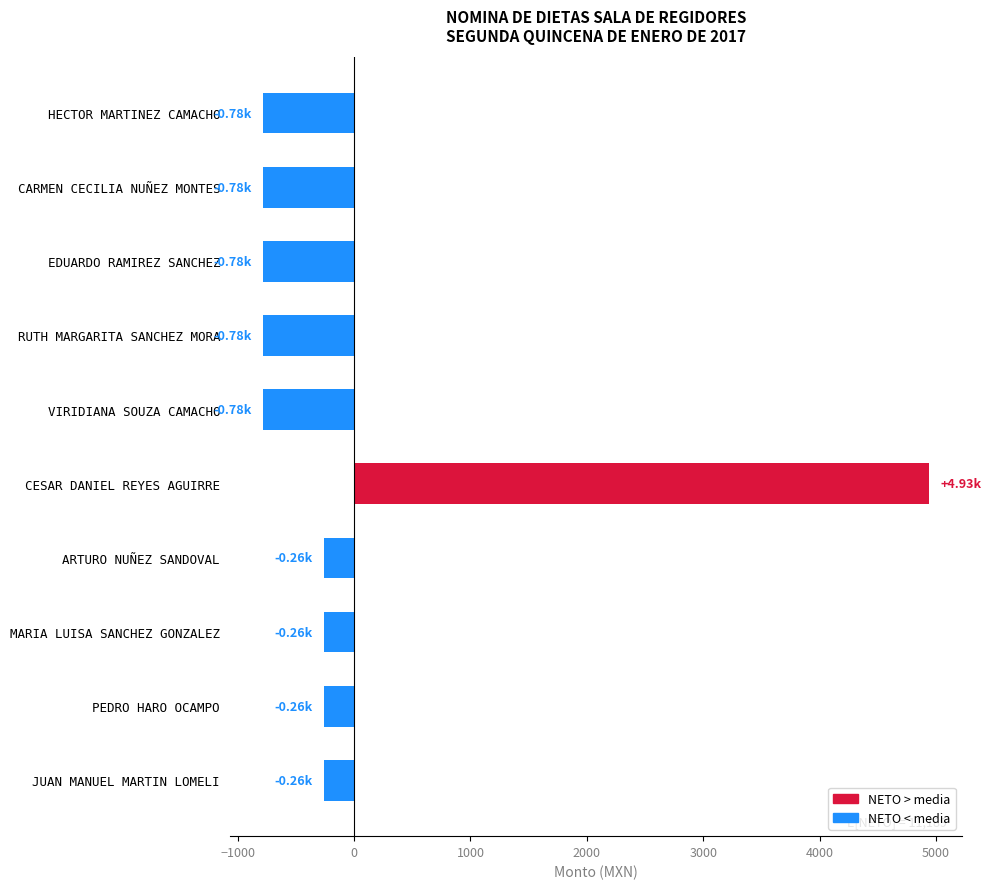

What is the label of the 2nd bar from the bottom?

PEDRO HARO OCAMPO